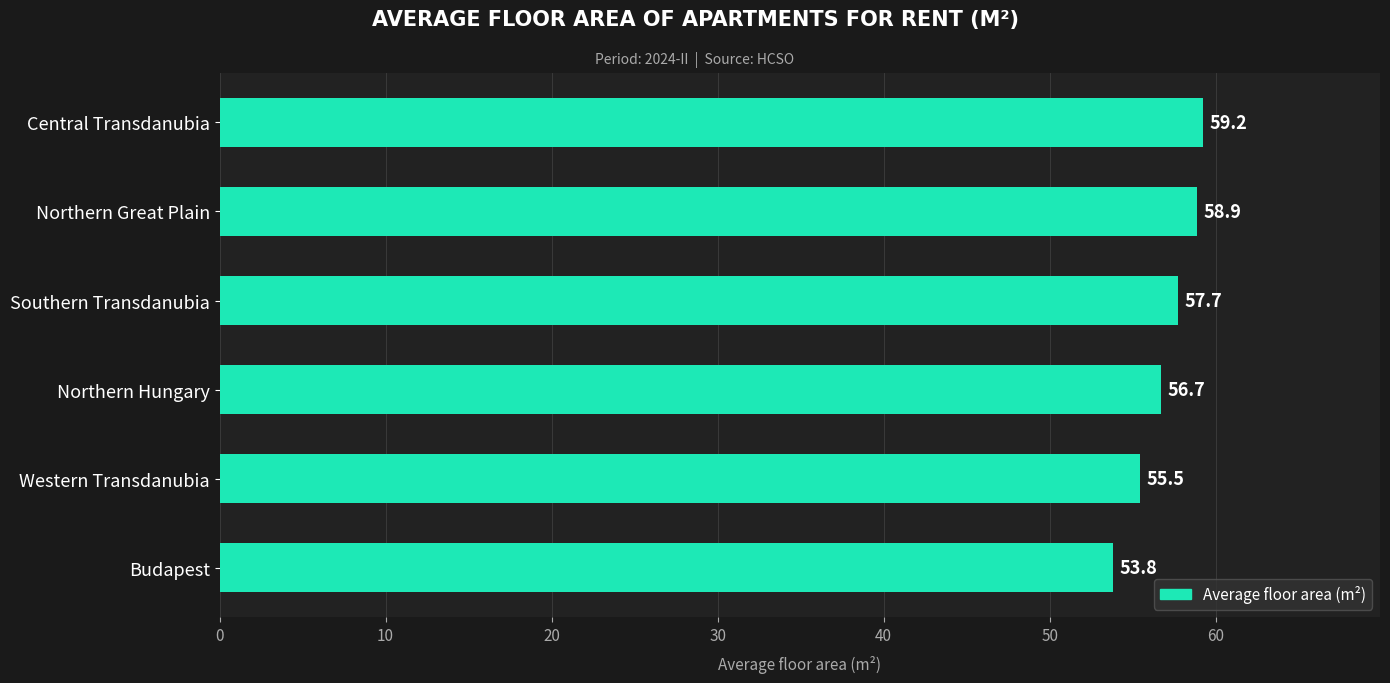

Is it true that the value at Northern Hungary is 56.7?

True